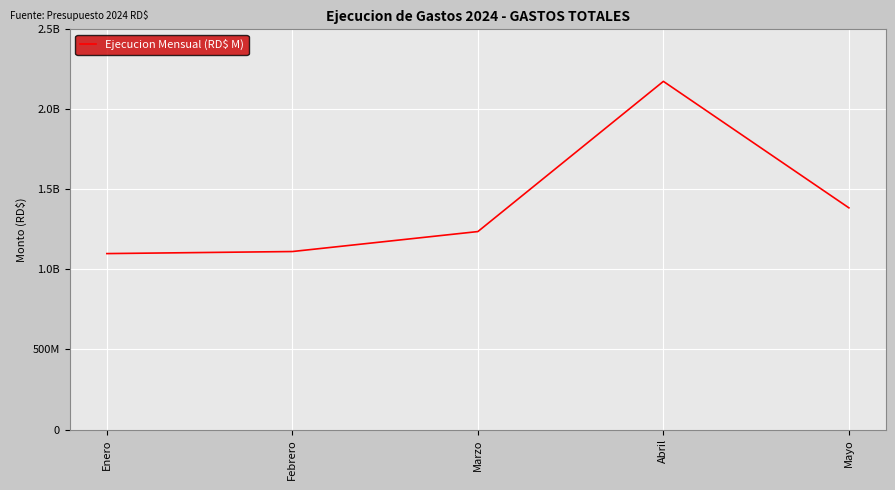

List the labels in order of value, smallest first.

Enero, Febrero, Marzo, Mayo, Abril